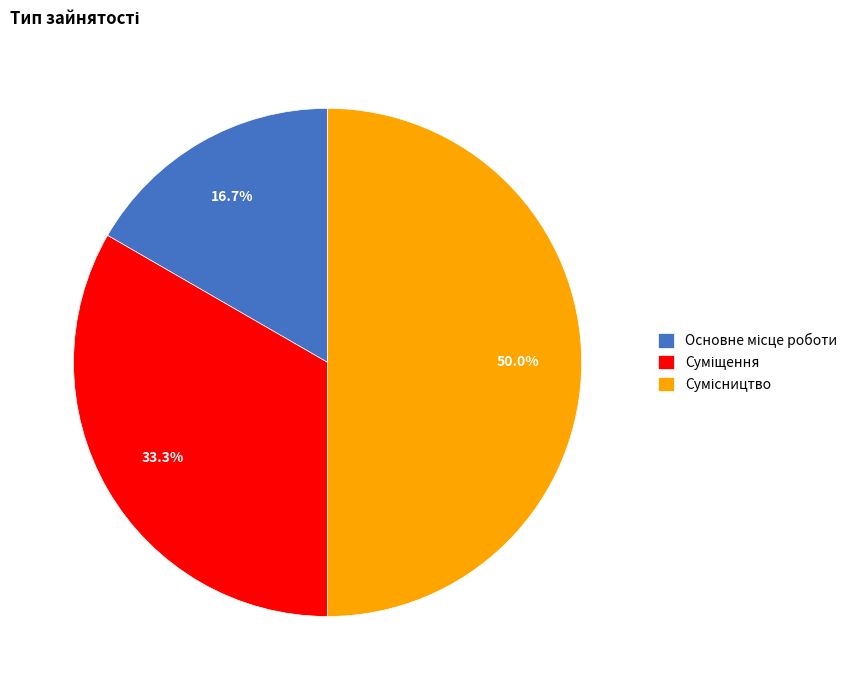

To the nearest percent, what is the difference between the Сумісництво and Суміщення slice percentages?

17%